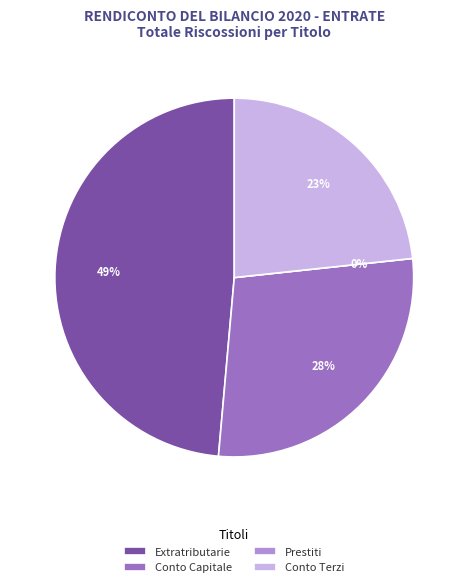

Is ACCENSIONE DI PRESTITI the majority of the pie?

No